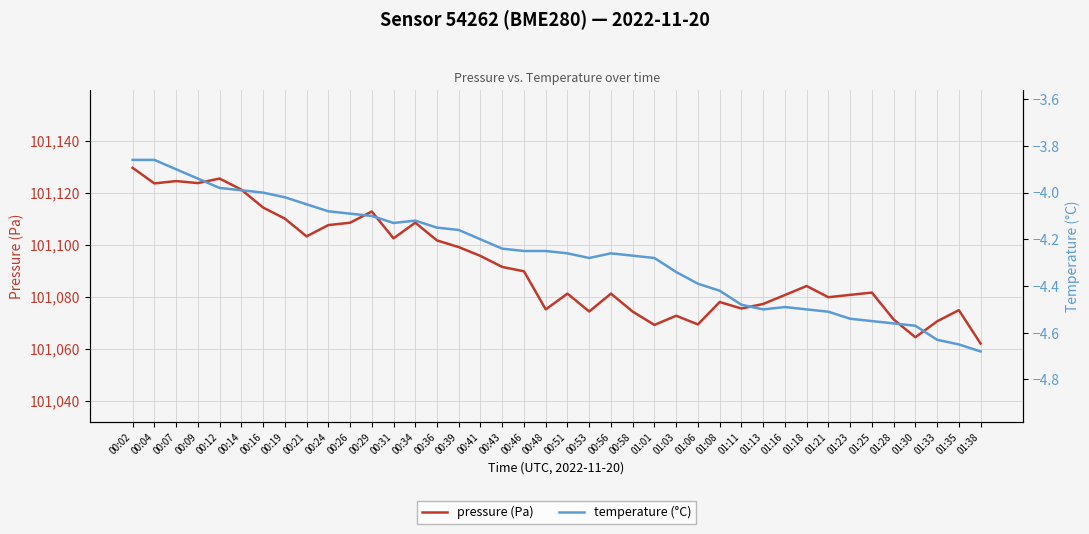

What value does the temperature (°C) series have at 01:06?

-4.4